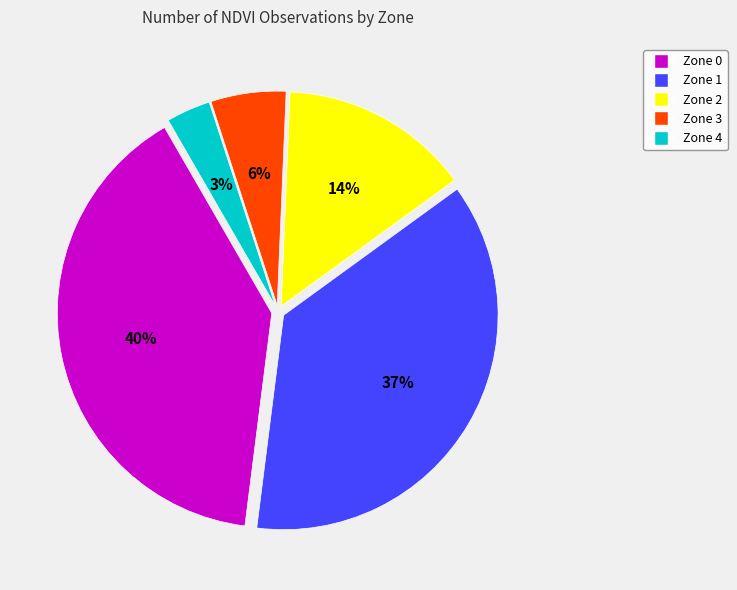

To the nearest percent, what is the average slice percentage?

20%